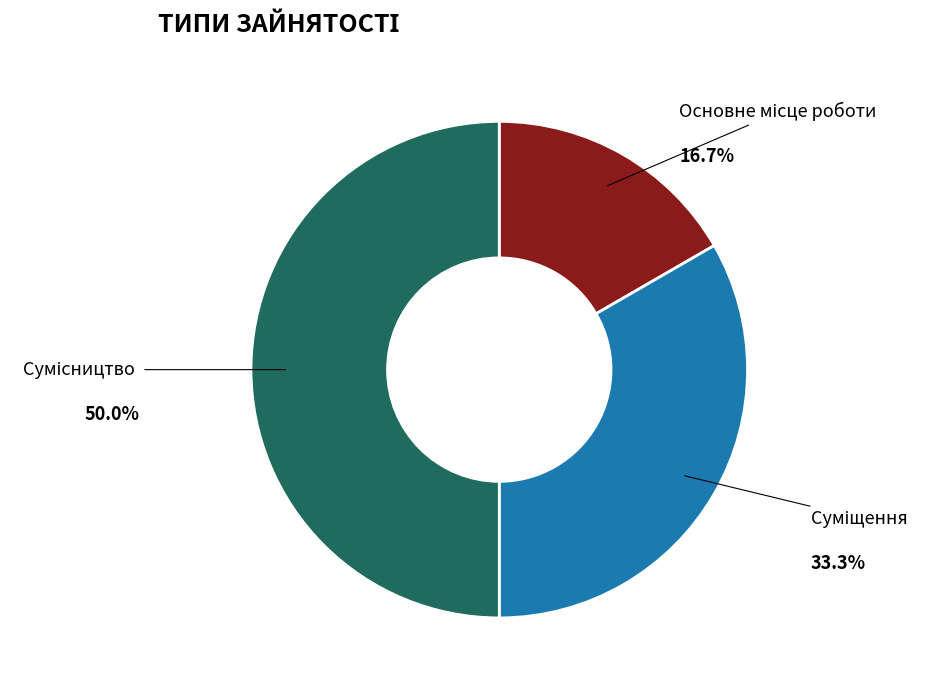

How many segments does this pie chart have?

3